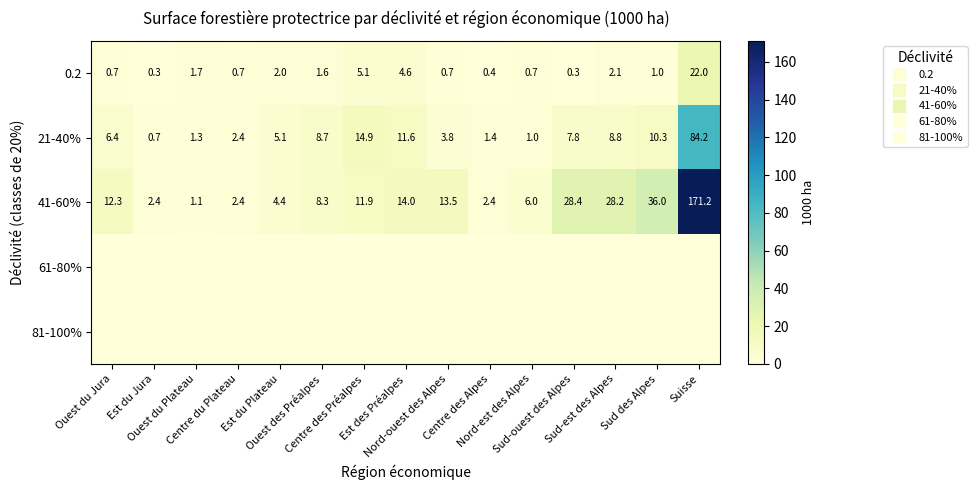

What is the approximate value of 0.2 at Ouest du Jura?

0.7